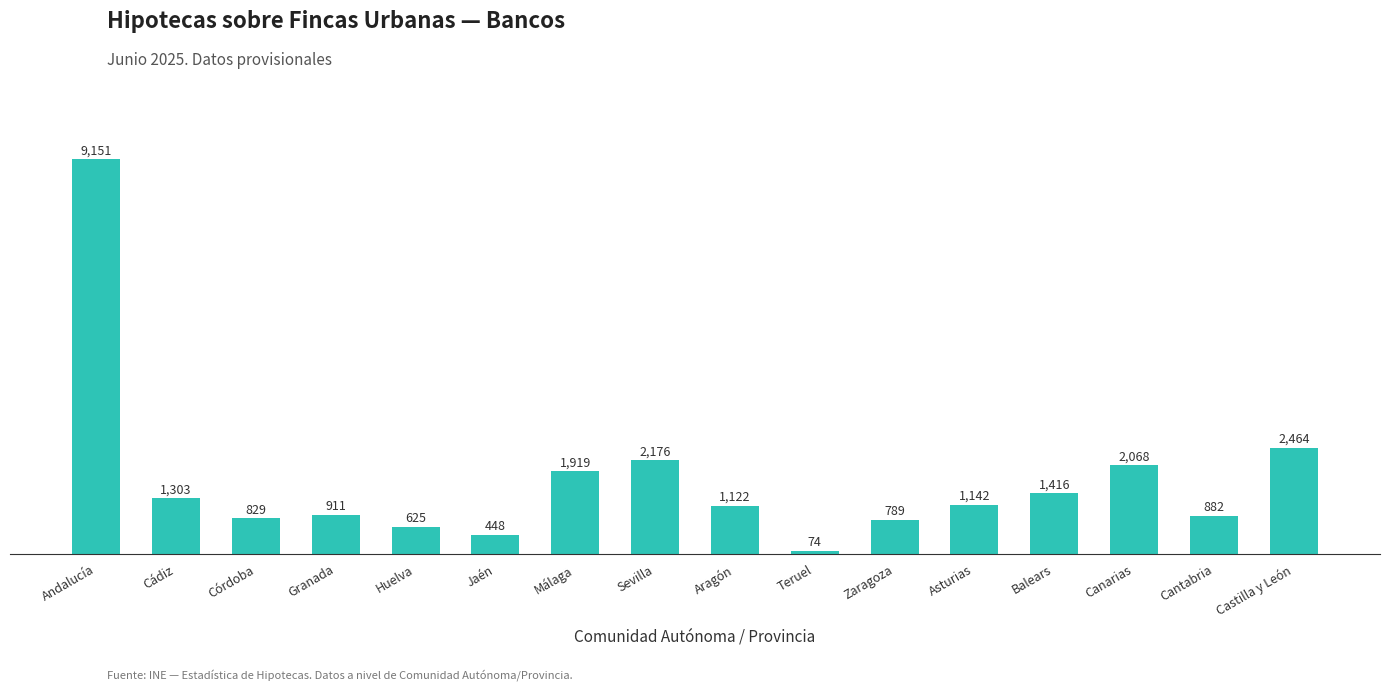

What position from the right is Cádiz?

15